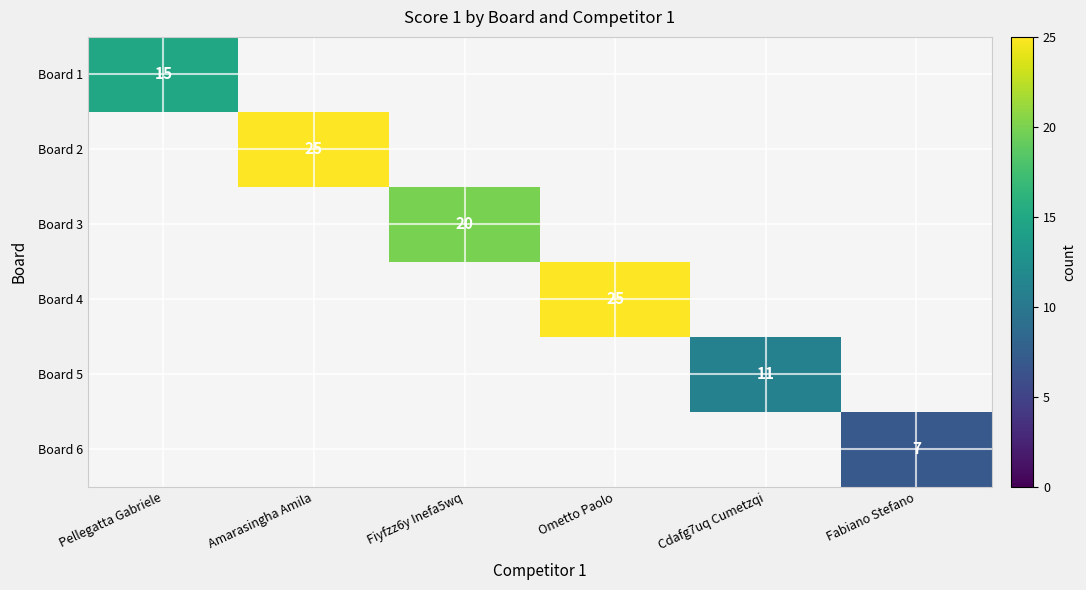

True or false: Board 3 has a value of 20 at Fiyfzz6y Inefa5wq.

True